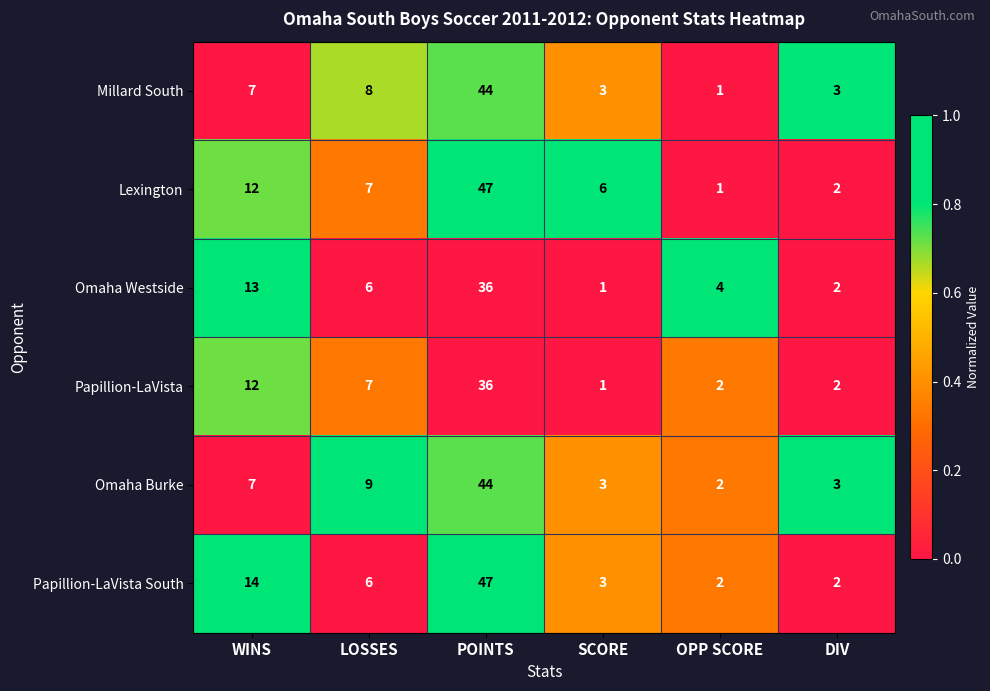

What is the average value of the Papillion-LaVista South series?

12